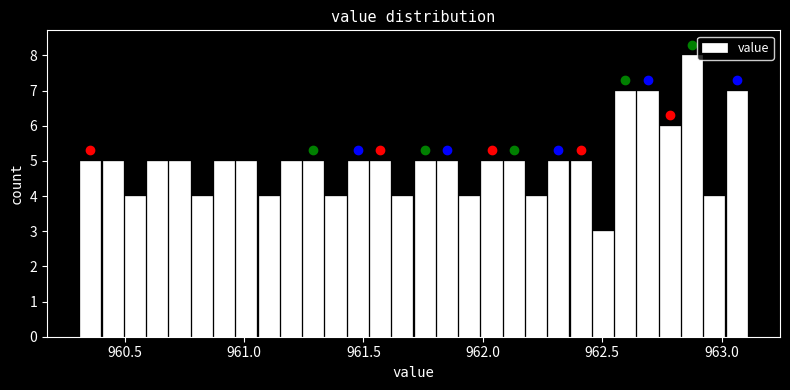

Around what value on the x-axis is the tallest bar? Give the approximate position of its centre, as read against the axis.

962.90